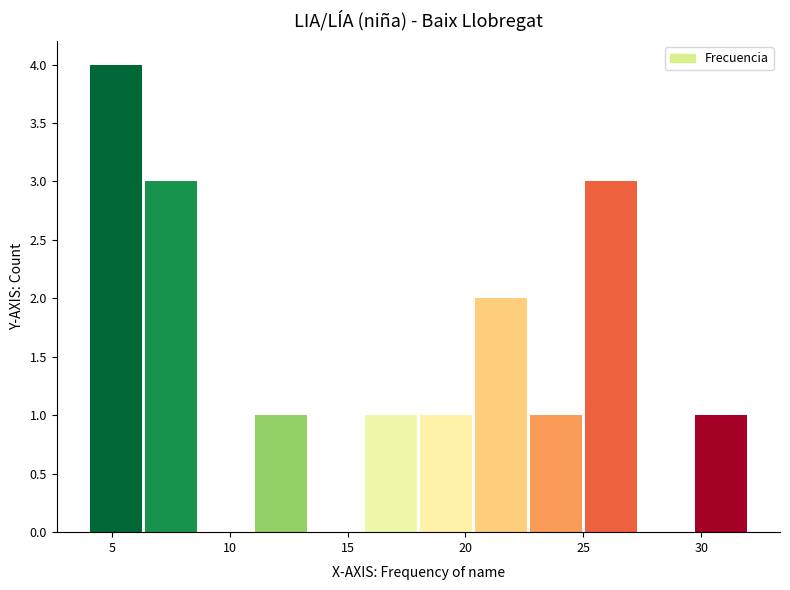

How tall is the bar that spans 29.5 to 32.0 on the x-axis? Neither the bar edges nor the heights are printed on the chart, so give them approximately, as read against the axes.

1